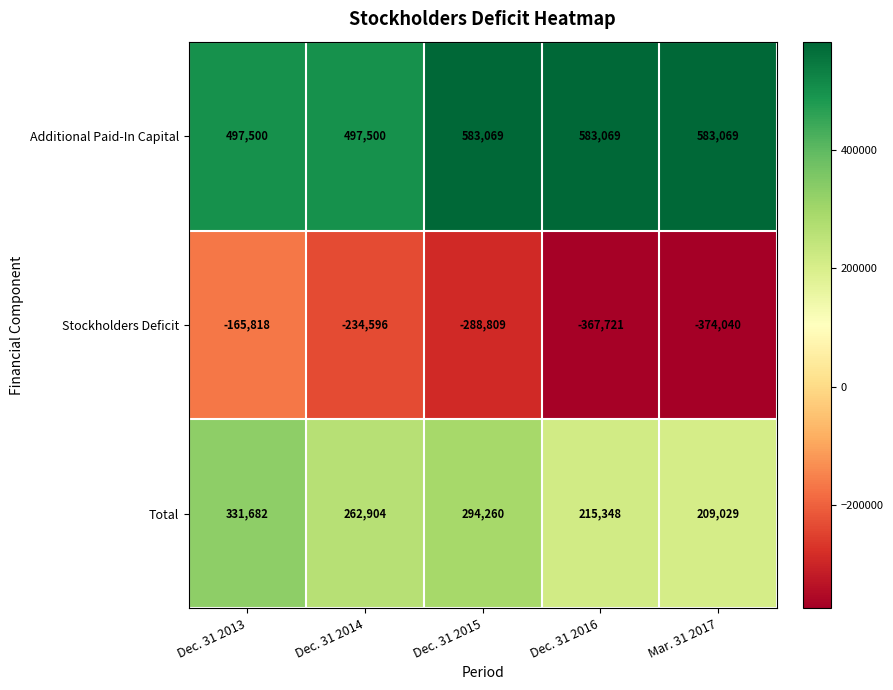

Reading left to right, list all the values displayed in this chart.

Additional Paid-In Capital: 497500	497500	583069	583069	583069
Stockholders Deficit: -165818	-234596	-288809	-367721	-374040
Total: 331682	262904	294260	215348	209029